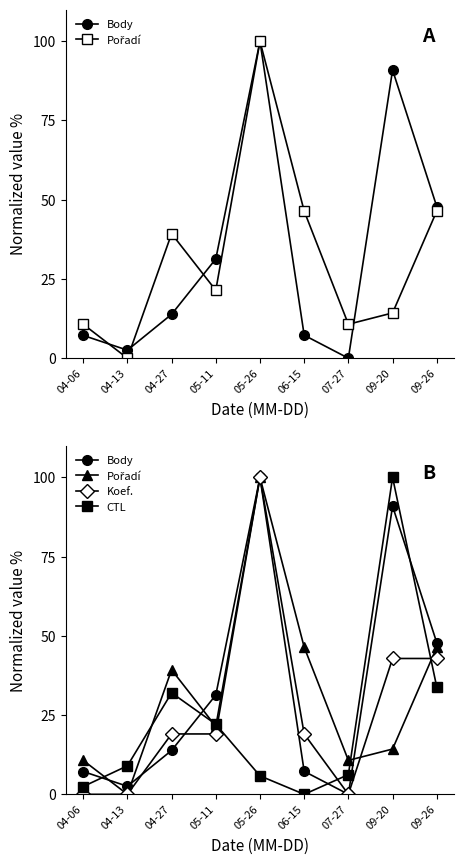

Reading left to right, extract all data points from this chart.

Body: 7.2	2.5	13.8	31.3	100.0	7.3	0.0	90.9	47.8
Pořadí: 10.7	0.0	39.3	21.4	100.0	46.4	10.7	14.3	46.4
Koef.: 0.0	0.0	19.0	19.0	100.0	19.0	0.0	42.9	42.9
CTL: 2.5	9.0	32.0	22.1	5.8	0.0	6.2	100.0	33.8